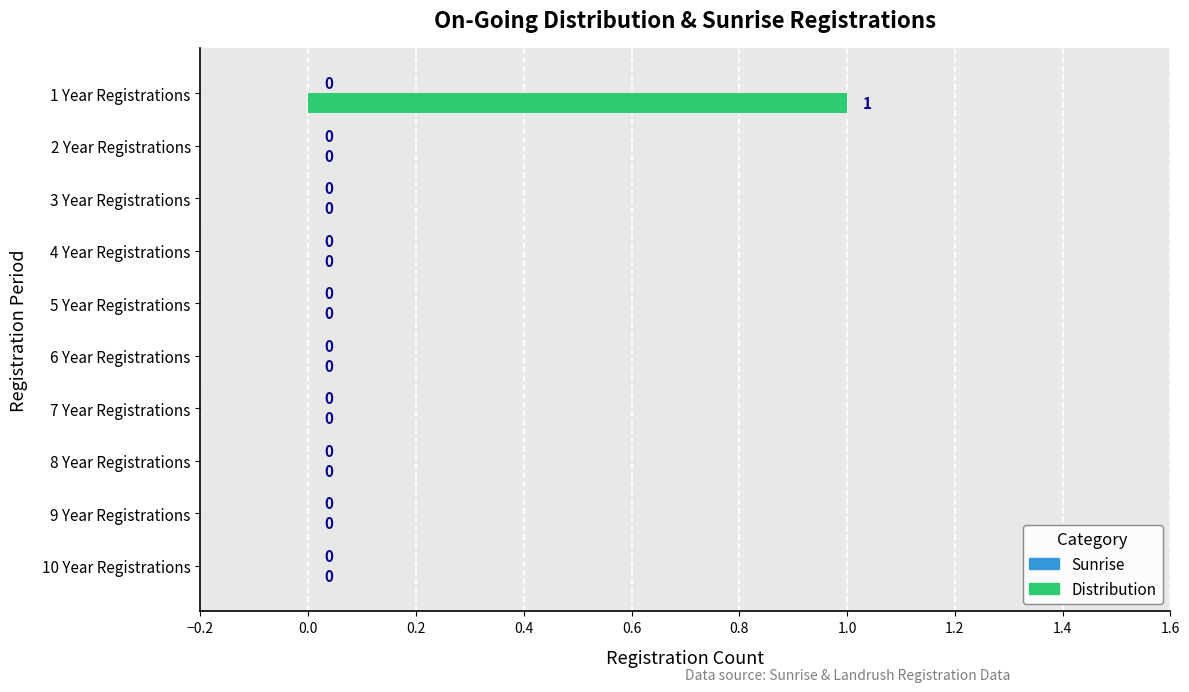

At which category does the chart reach its peak across all series?

1 Year Registrations